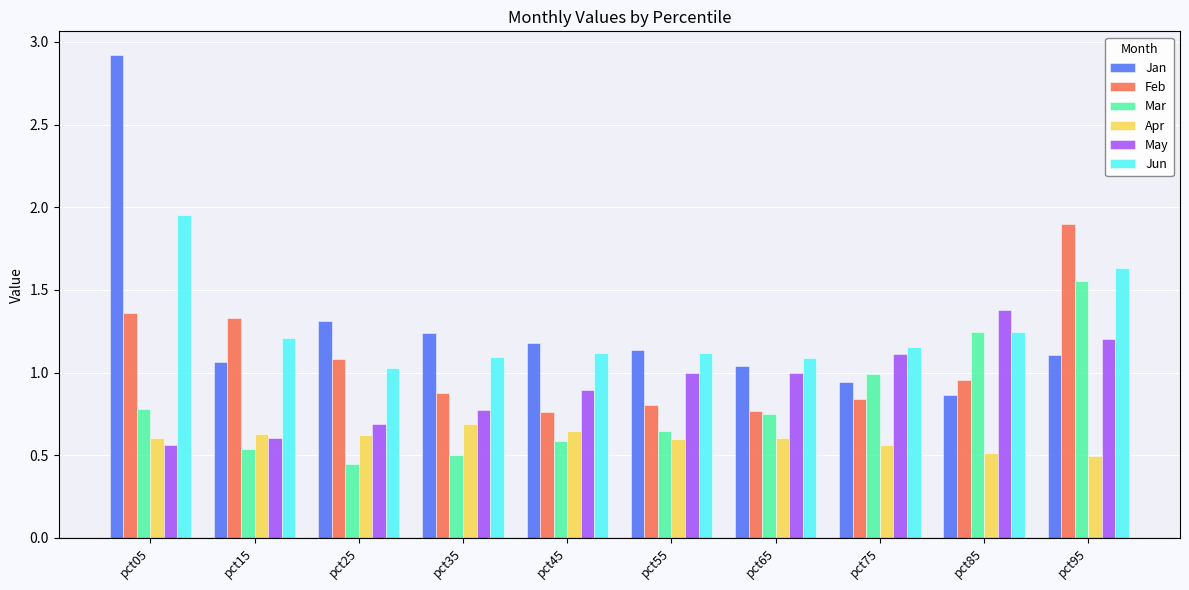

Is the value of Jun at pct15 greater than the value of Jan at pct65?

Yes